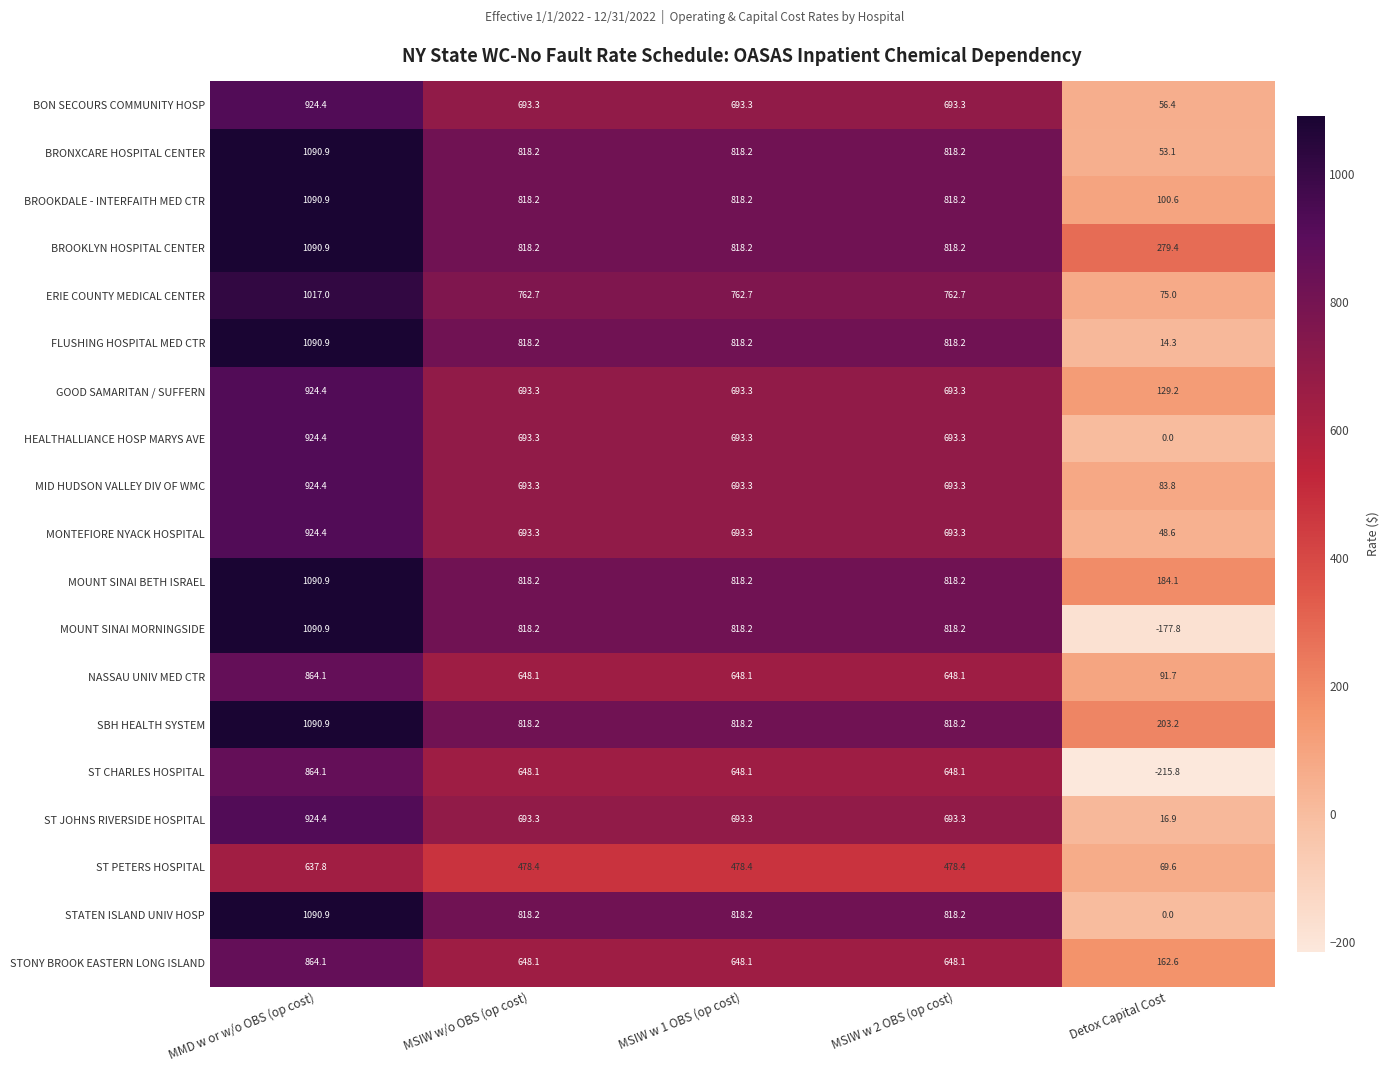

Which series has the largest range (max minus min)?

MOUNT SINAI MORNINGSIDE